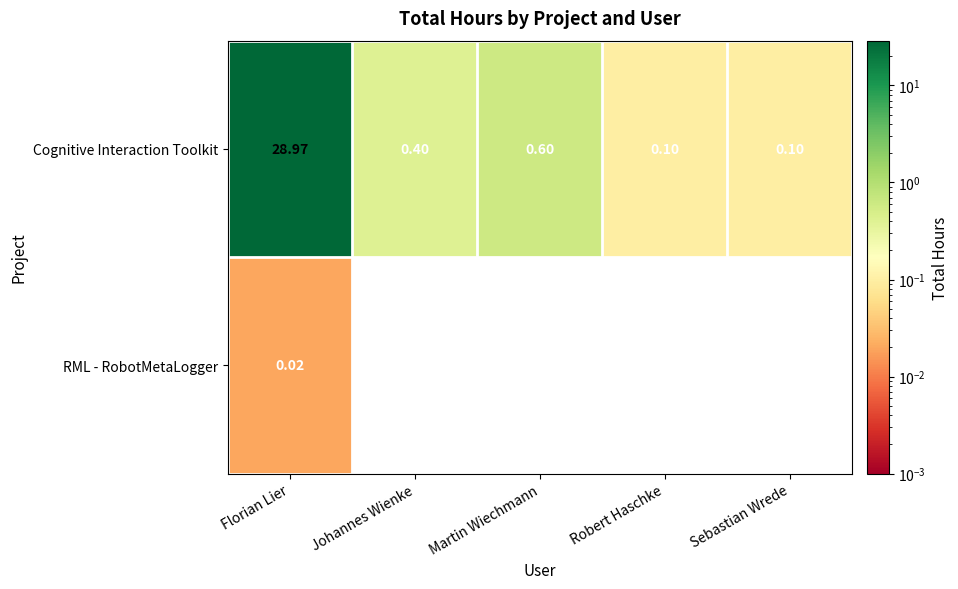

Between Martin Wiechmann and Sebastian Wrede, which series saw the biggest shift?

Cognitive Interaction Toolkit